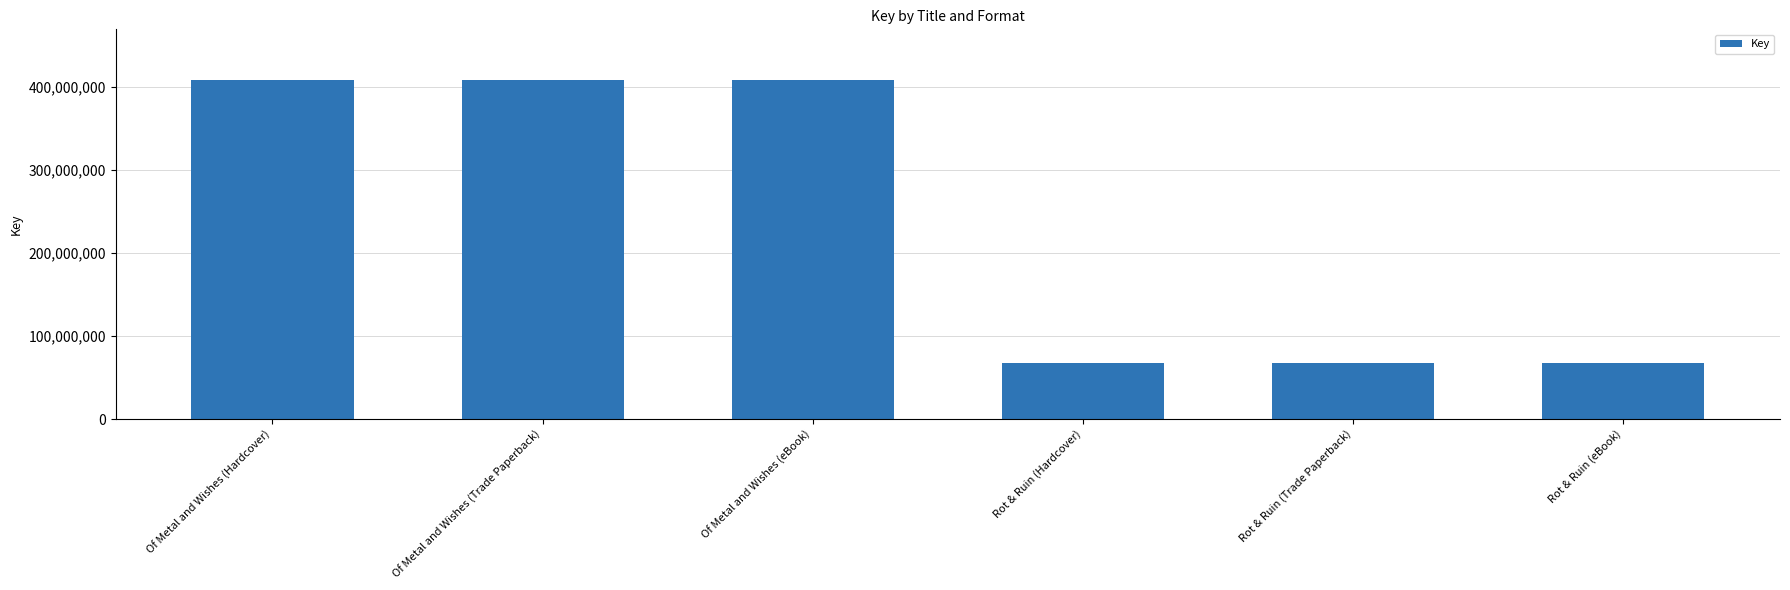

Are the bars horizontal?

No